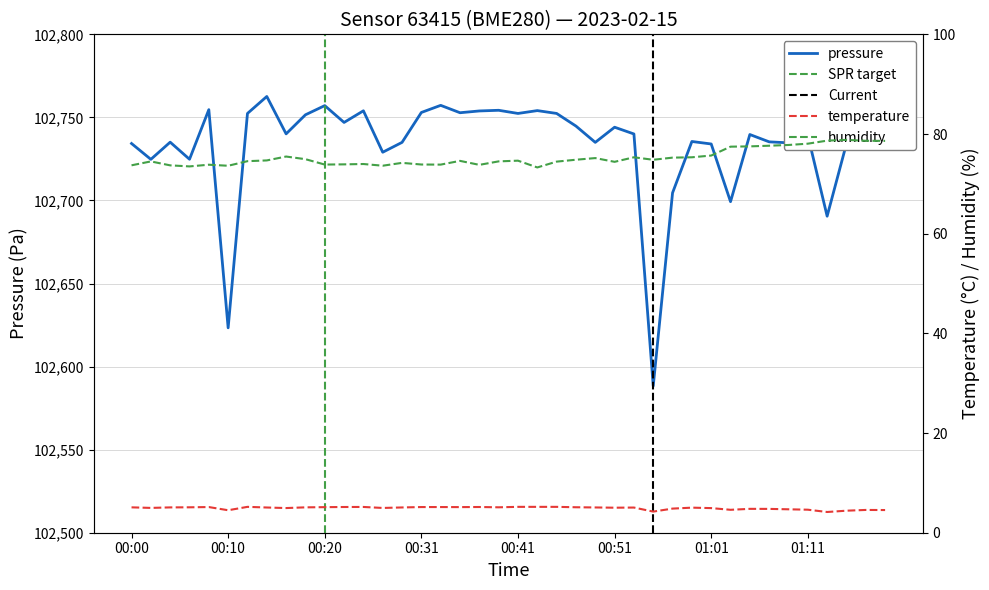

What is the minimum value for humidity?

73.3